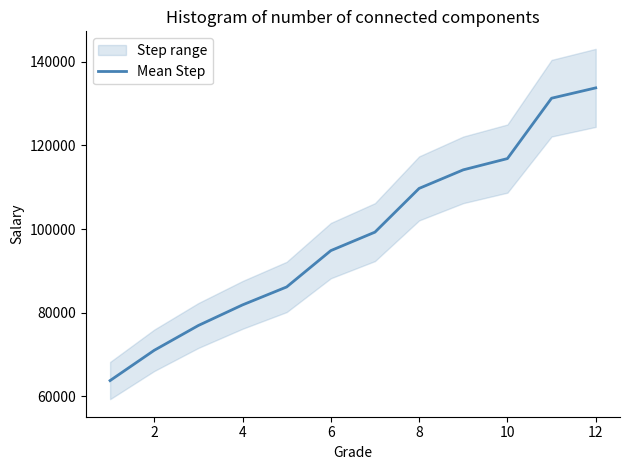

Reading left to right, transcribe all the data shown in this chart.

63794.0	71032.0	76966.5	81889.5	86181.5	94867.5	99288.0	109741.0	114180.0	116870.5	131305.0	133773.5